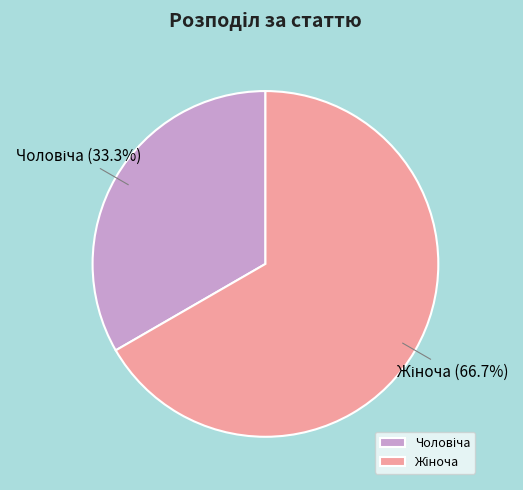

Is there a majority slice in this chart?

Yes